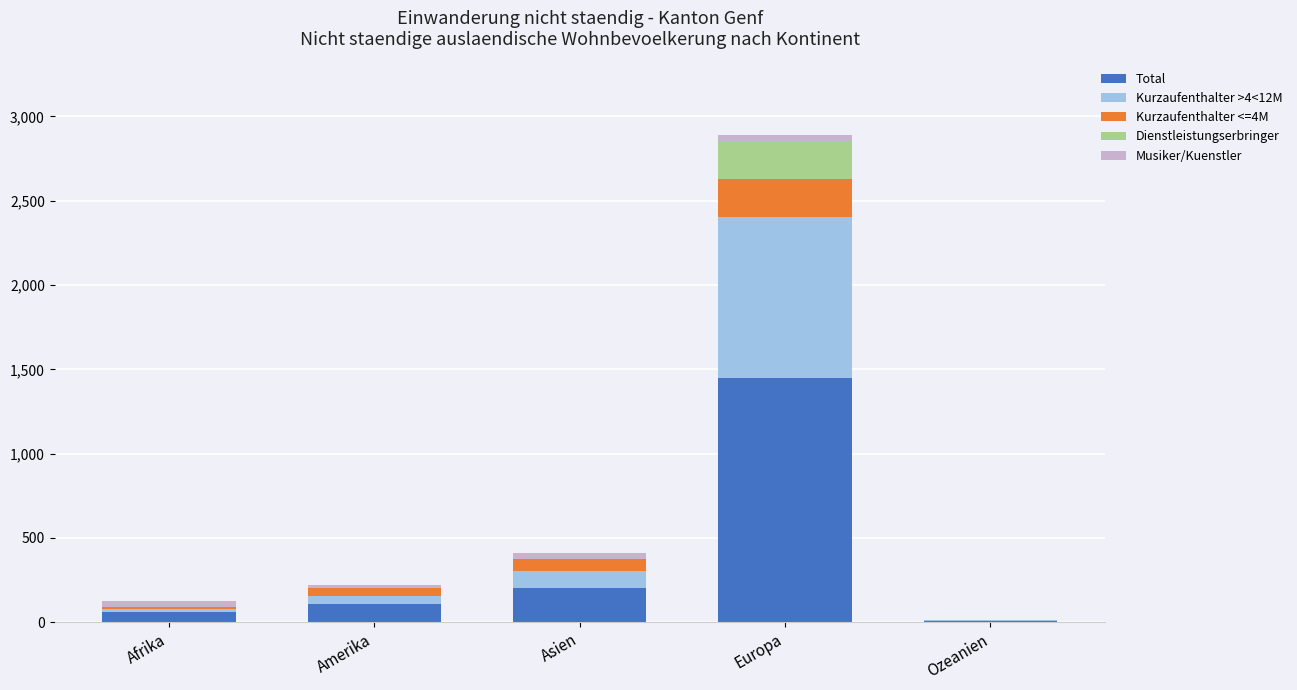

At which category is the sum across all series the highest?

Europa